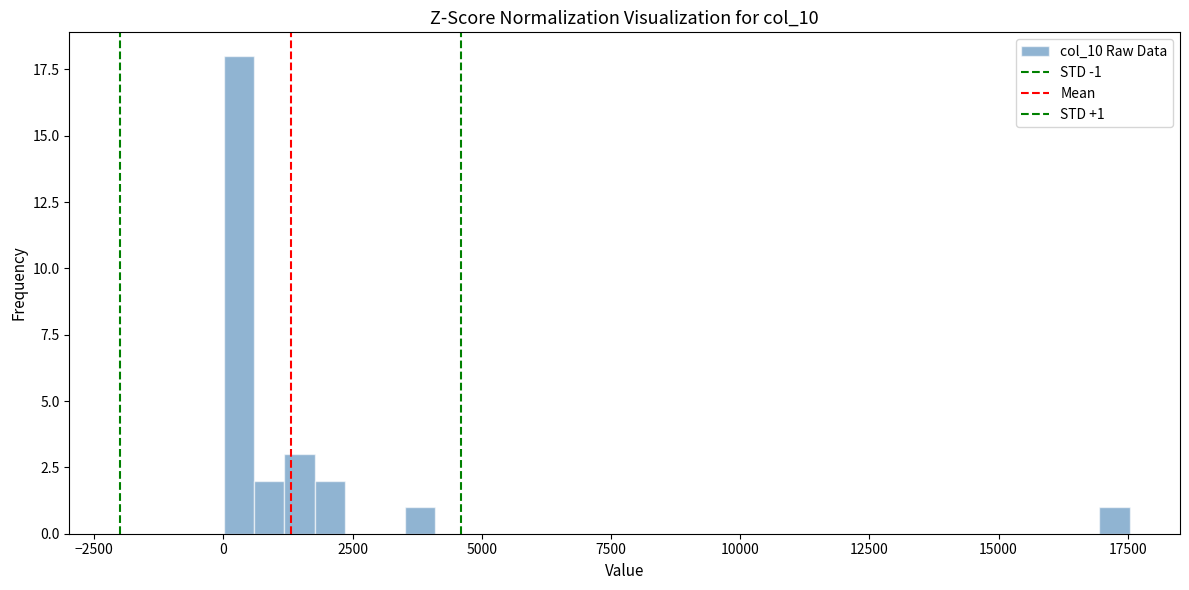

Around what value on the x-axis is the tallest bar? Give the approximate position of its centre, as read against the axis.

500